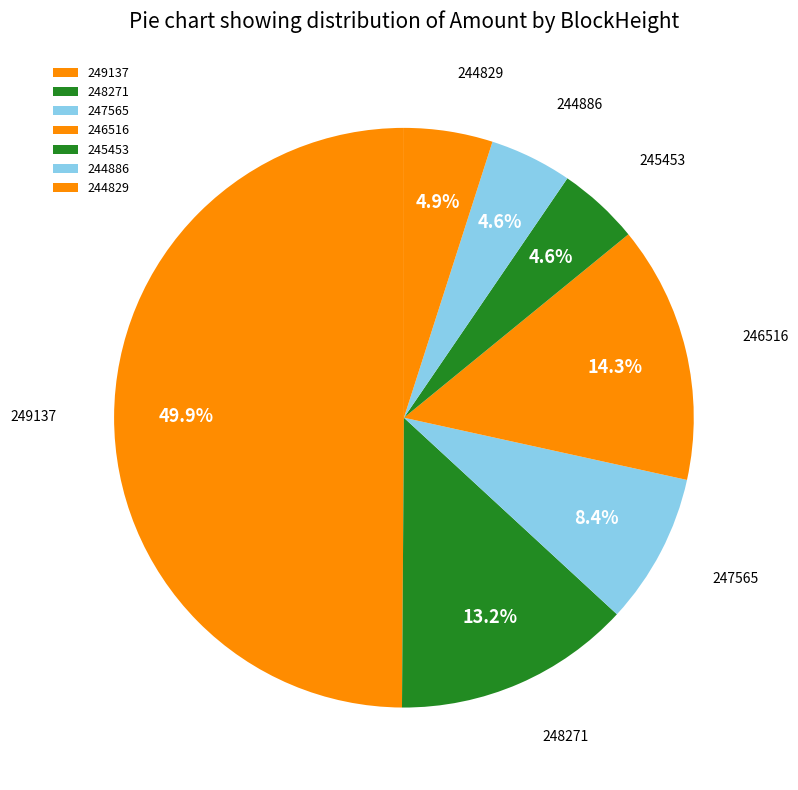

Which category has the biggest portion of the pie?

249137